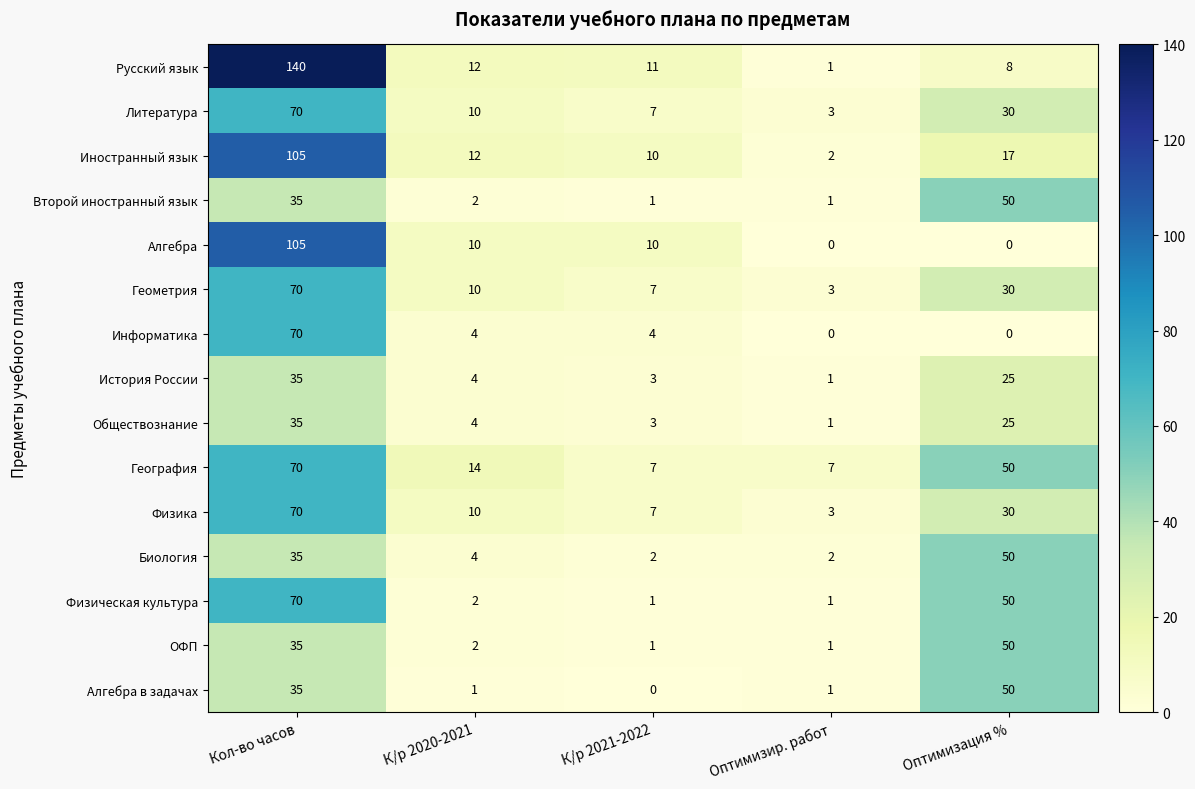

Which series has the largest range (max minus min)?

Русский язык